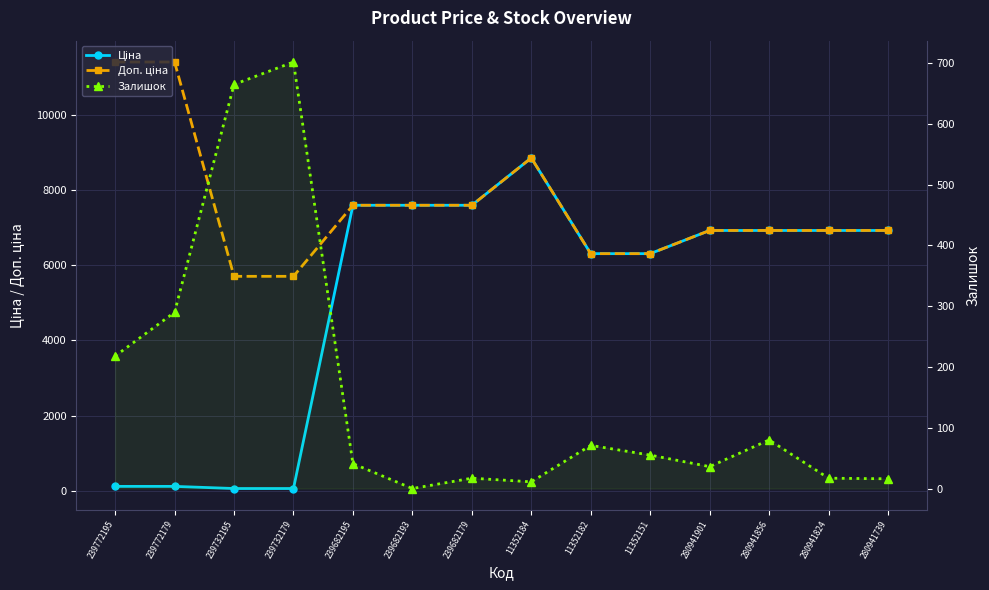

In Ціна, how many points are higher than both neighbors (excluding endpoints)?

1